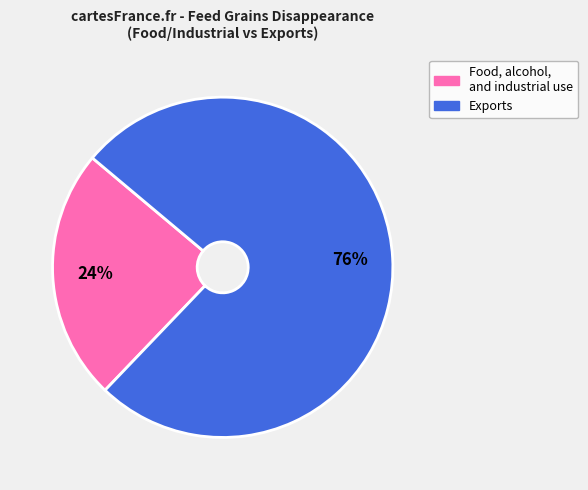

Is there a majority slice in this chart?

Yes